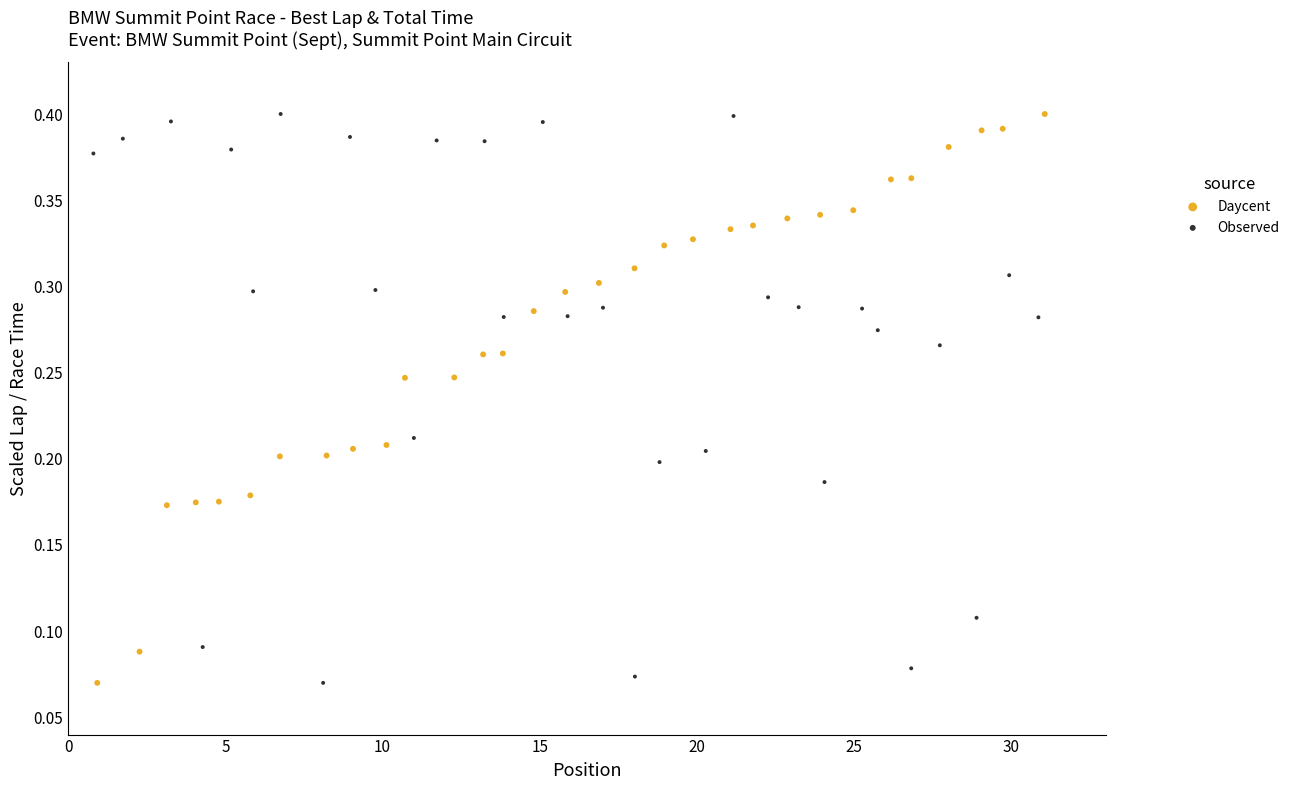

What are all the series names shown in the legend?

Daycent, Observed